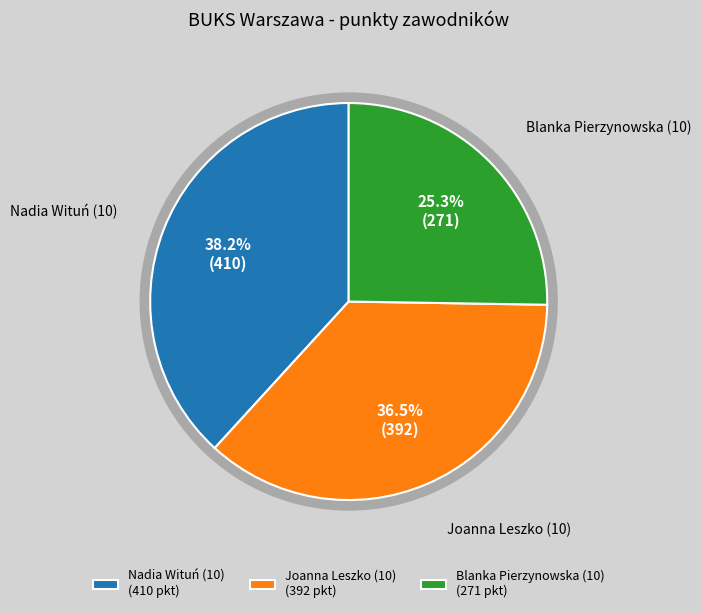

Which category has the biggest portion of the pie?

Nadia Wituń (10)